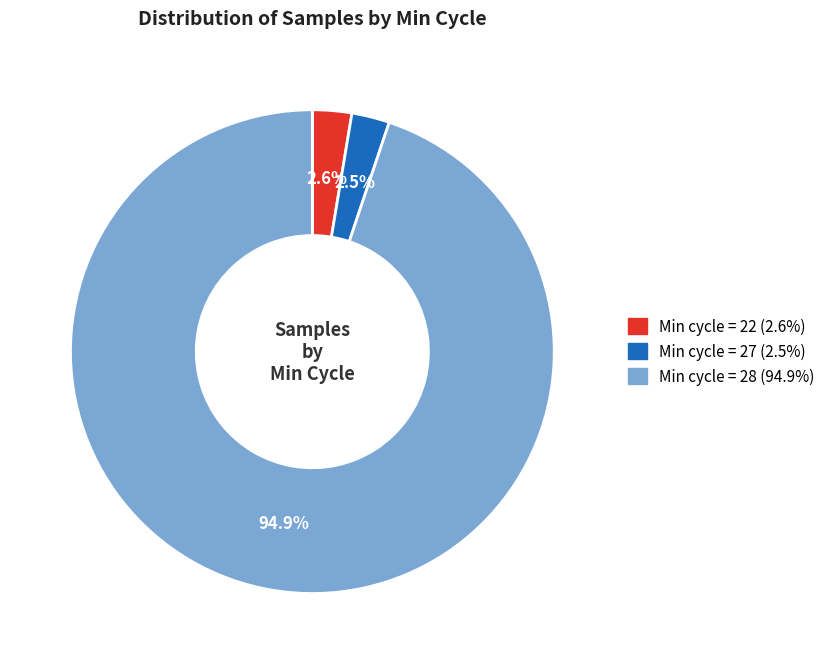

Is there any slice that represents more than half of the pie?

Yes